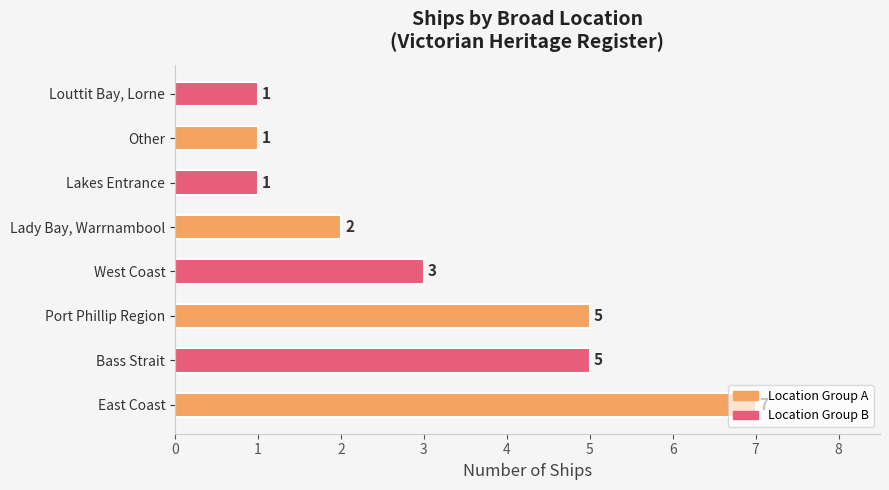

What is the change in value from East Coast to Louttit Bay, Lorne?

-6